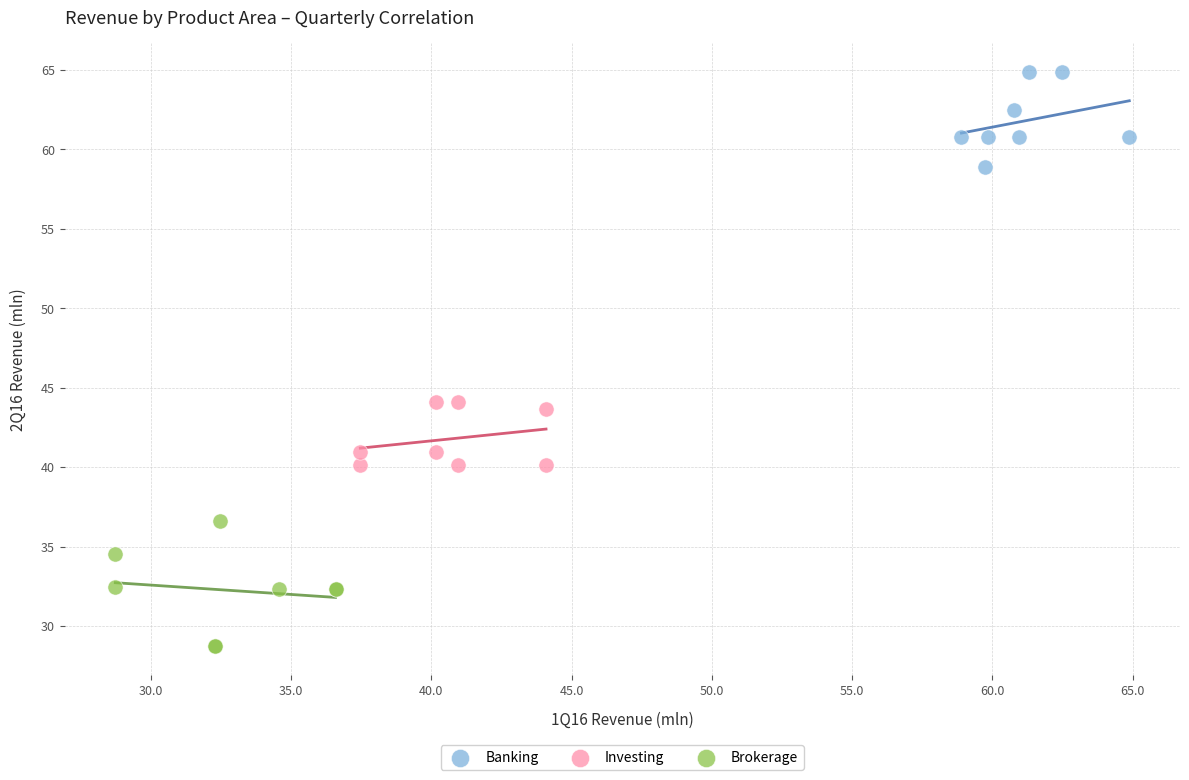

Which series reaches the minimum Y coordinate?

Brokerage